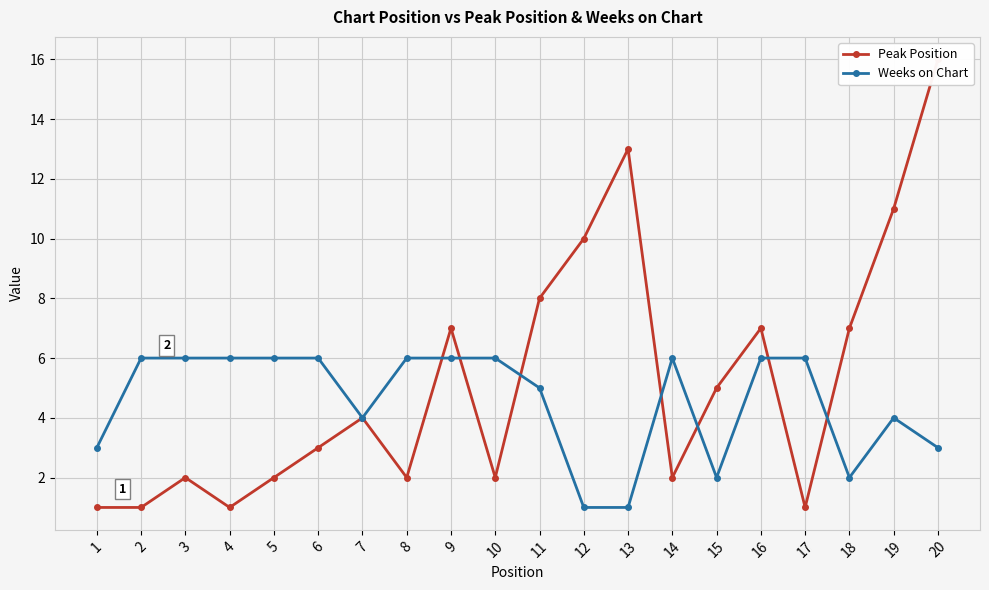

What is the total value across all series at 12?

11